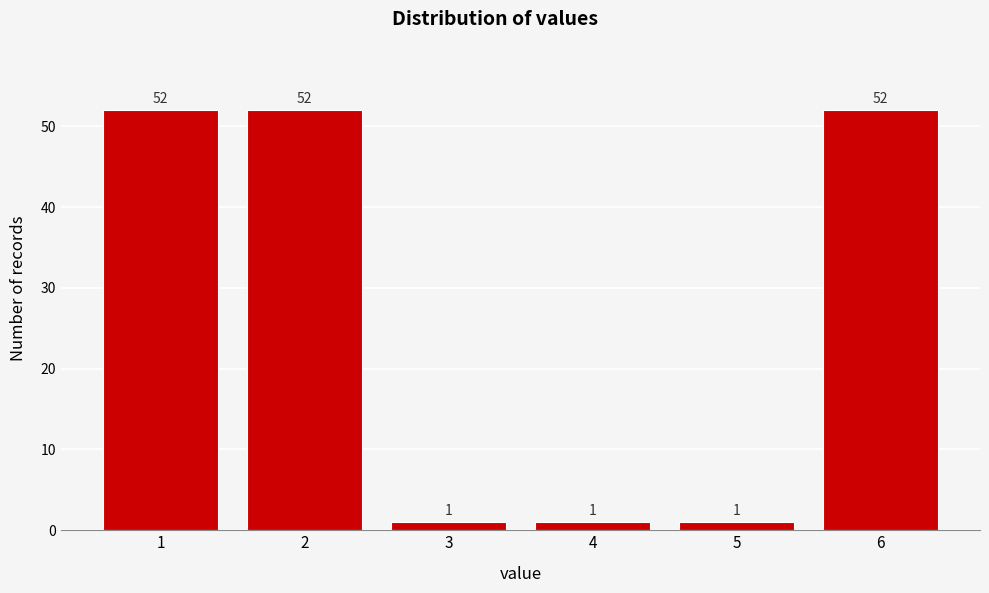

Reading right to left, extract all data points from this chart.

52	1	1	1	52	52